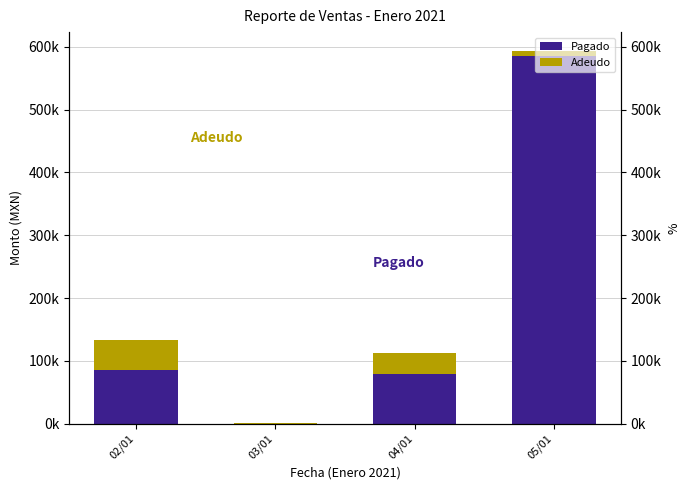

What is the difference between the maximum and minimum values in the Pagado series?

585025.0